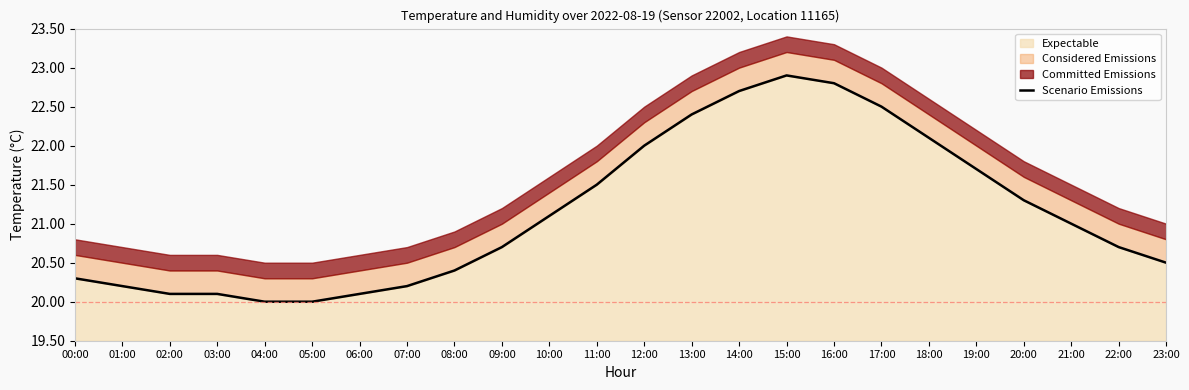

At which category does the chart reach its minimum across all series?

04:00